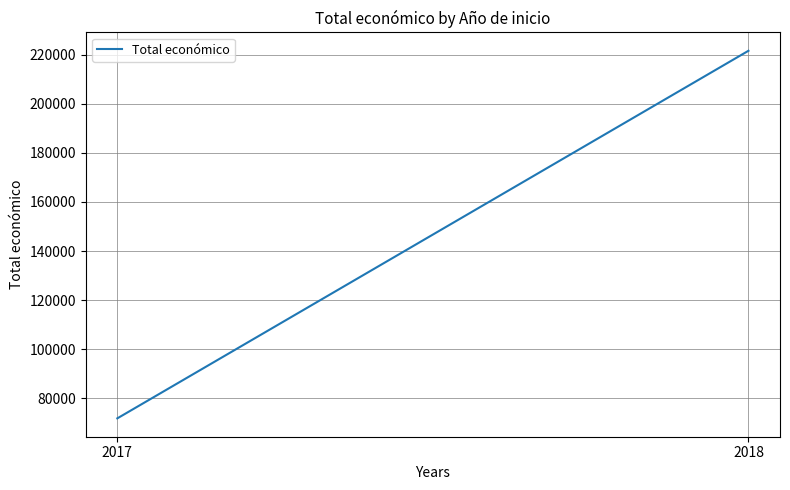

Is it true that the value at 2018 is 221636.3?

True